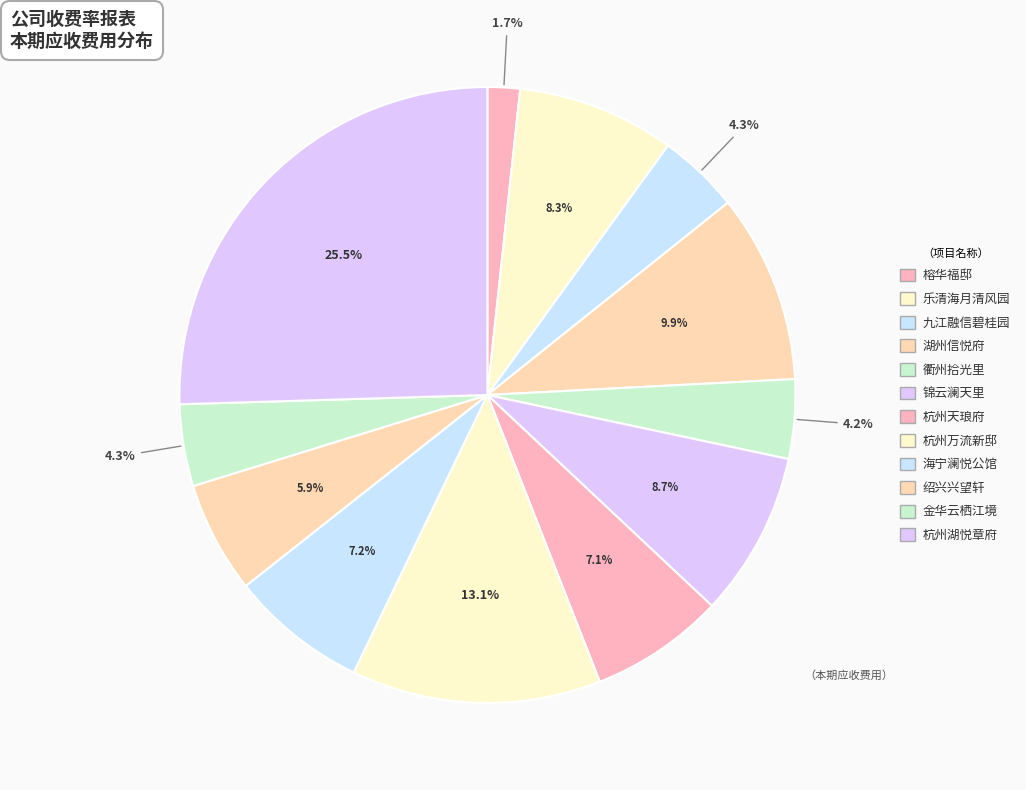

How many segments does this pie chart have?

12